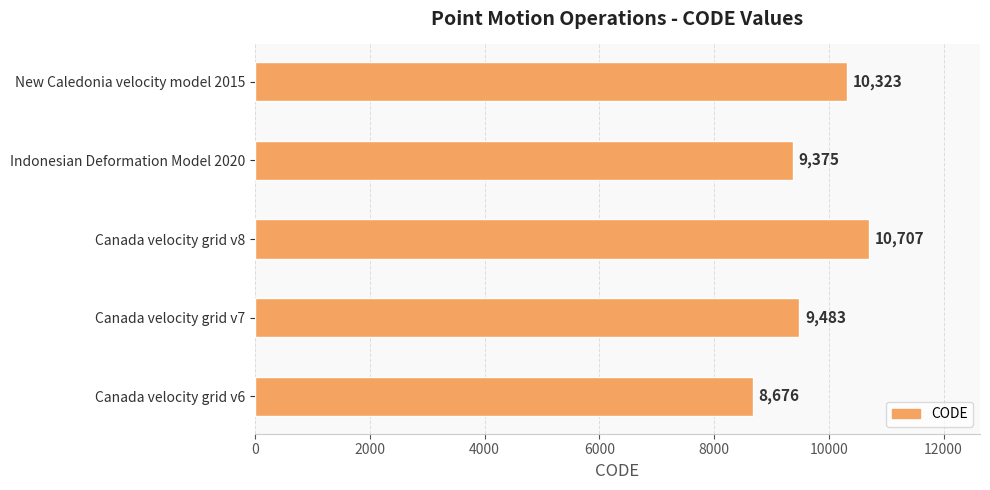

The chart shows a value of 2821 at Canada velocity grid v6. True or false?

False